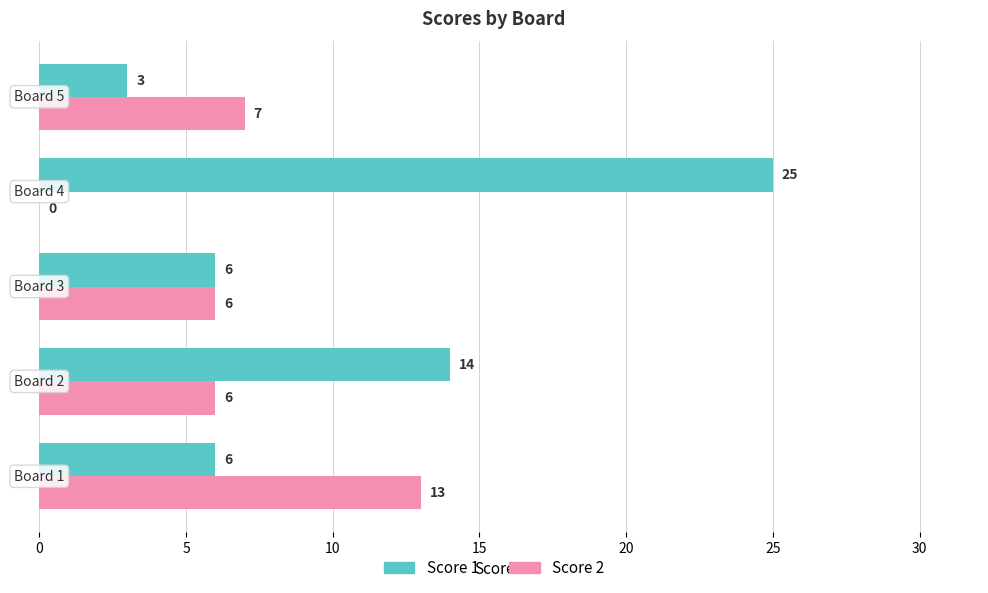

At which category is the sum across all series the highest?

Board 4